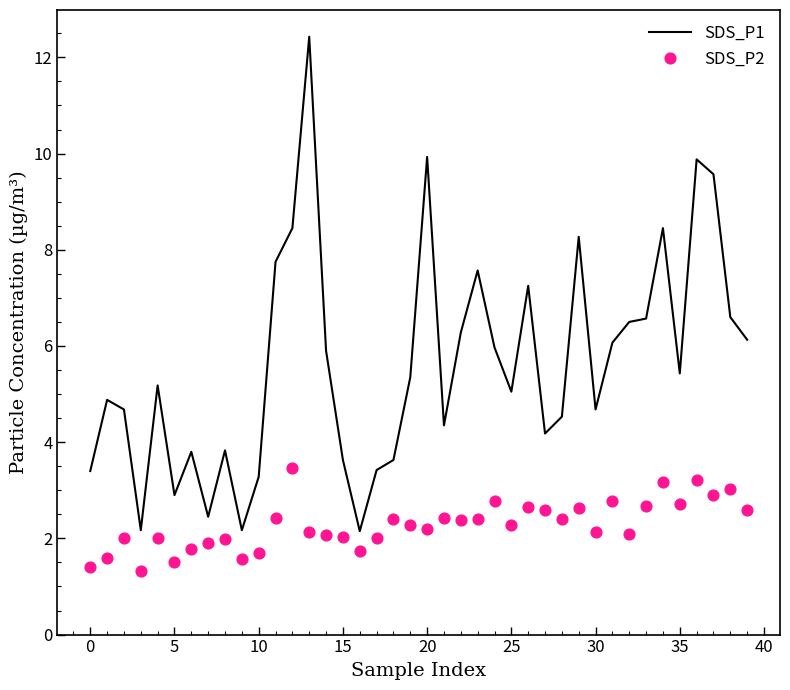

What are all the series names shown in the legend?

SDS_P1, SDS_P2